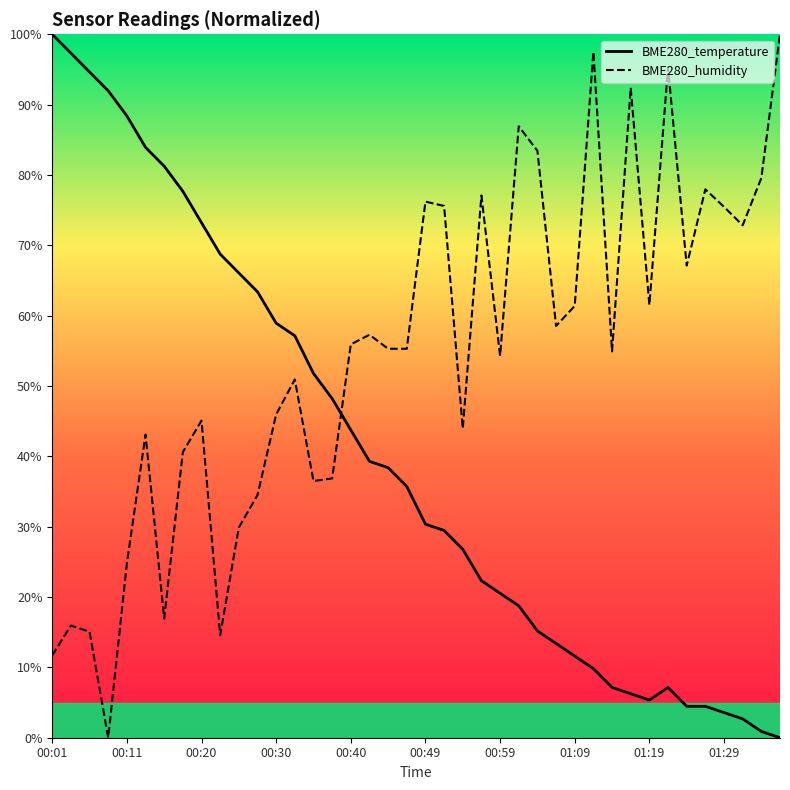

How many interior local valleys does the BME280_temperature series have?

1